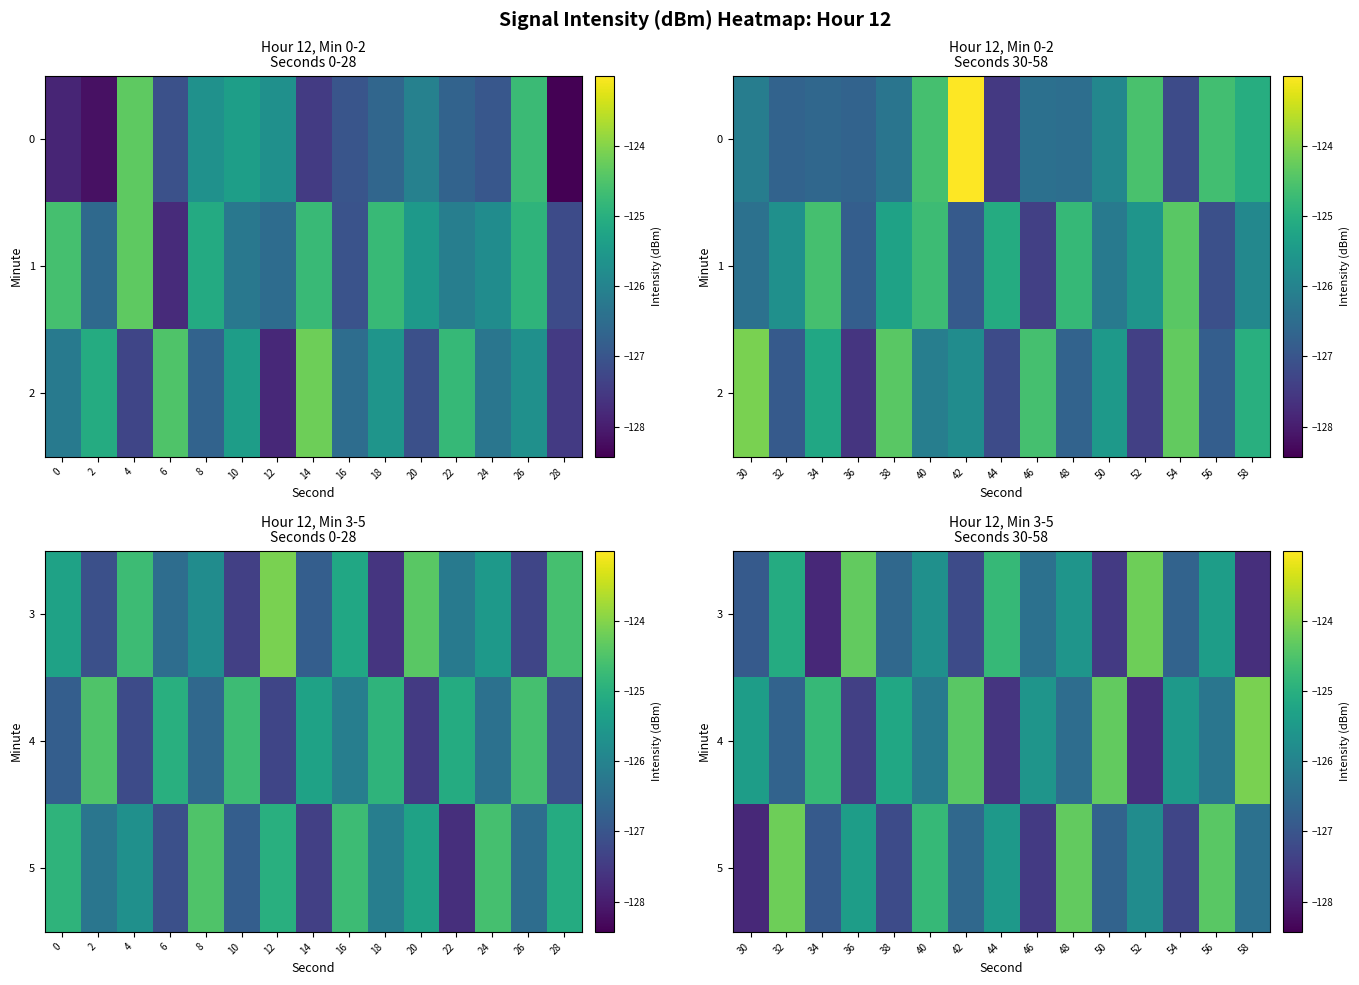

What is the lowest value of the 4 series?

-127.7